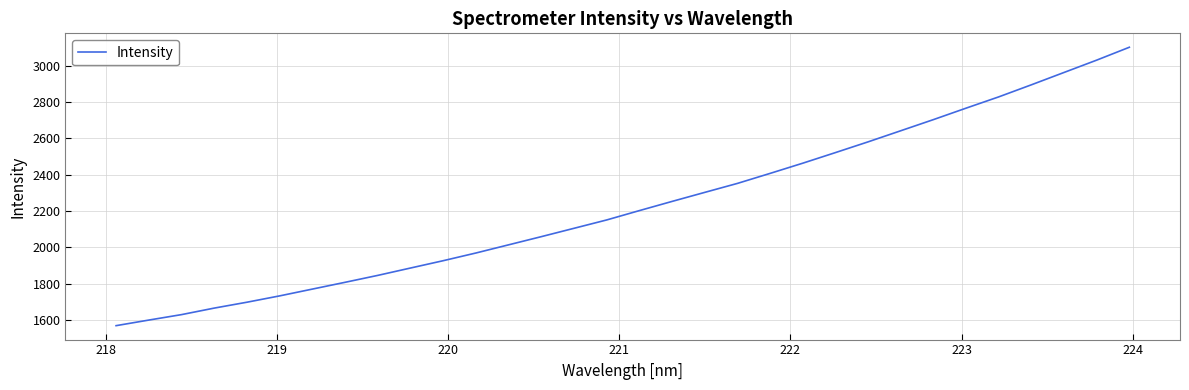

What is the minimum value shown in the chart?

1569.2